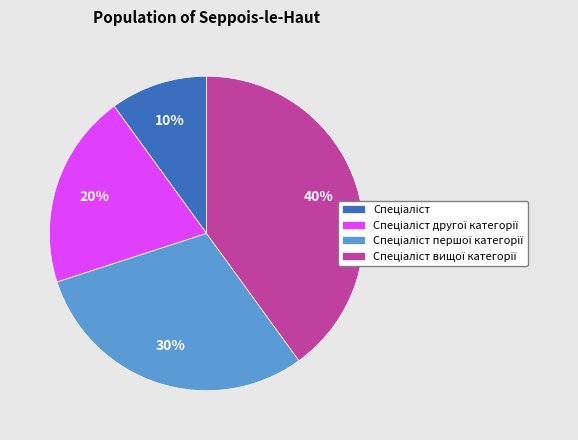

To the nearest percent, what is the difference between the largest and smallest slice percentages?

30%